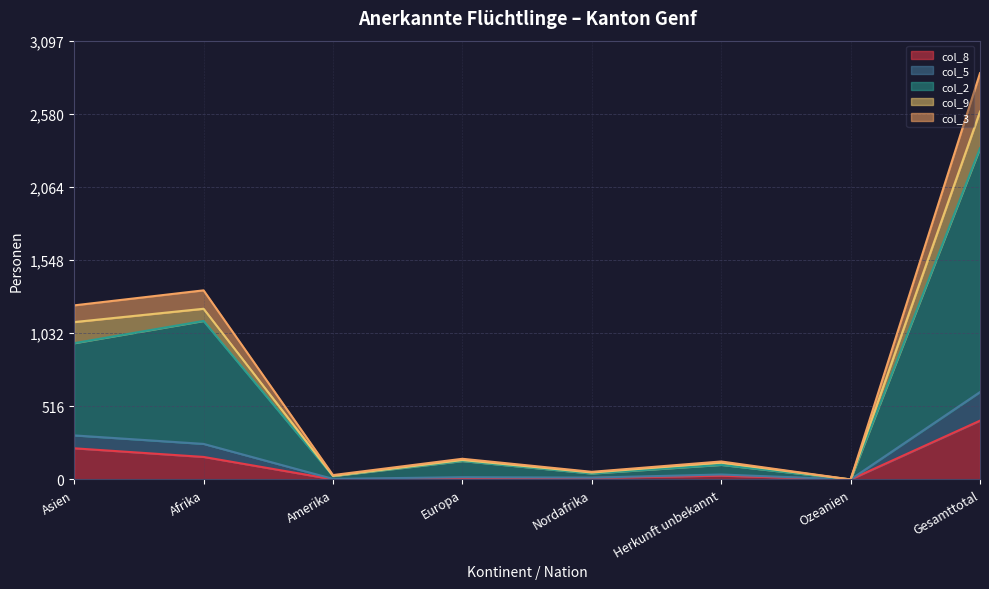

Which category has the lowest value across all series?

Ozeanien